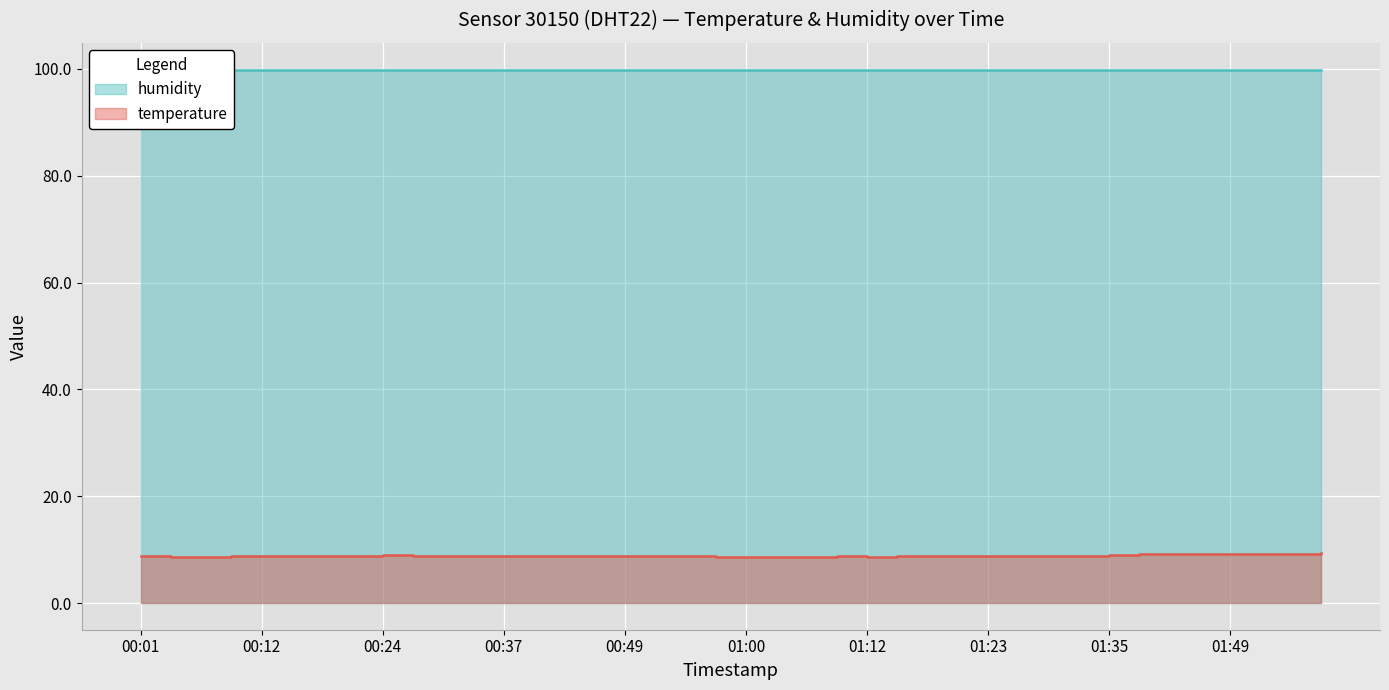

List the labels in order of value, largest first.

01:57, 01:46, 01:52, 01:55, 01:37, 01:40, 01:49, 00:24, 01:35, 00:18, 00:21, 00:27, 00:30, 00:34, 00:43, 01:21, 01:26, 01:29, 01:32, 00:01, 00:09, 00:12, 00:15, 00:37, 00:39, 00:46, 00:49, 00:52, 00:55, 01:09, 01:15, 01:18, 01:23, 00:03, 00:06, 00:57, 01:00, 01:03, 01:06, 01:12